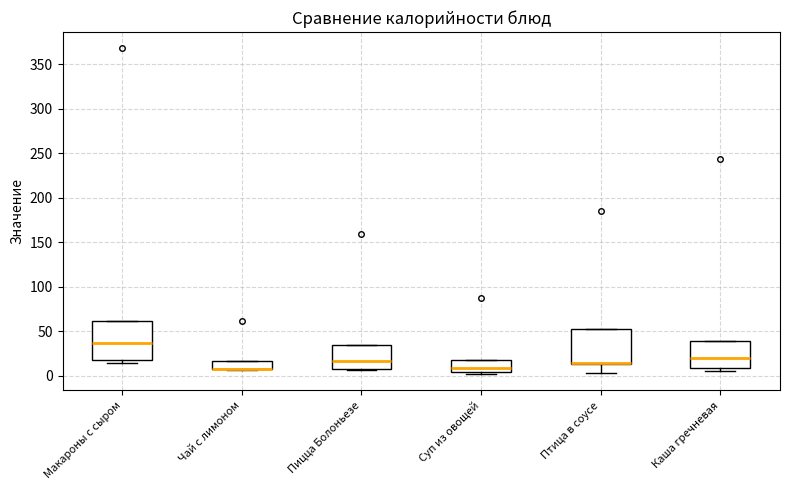

Reading left to right, read every box against the y-axis: the position of its median line, the range the box covers, and the ends of its whiskers. The values are not printed on the chart, so give them approximately, as read against the axis.

Макароны с сыром: median 40, box 20 to 60, whiskers 15 to 60
Чай с лимоном: median 10 (drawn on the box's lower edge), box 5 to 15, whiskers 5 to 15
Пицца Болоньезе: median 15, box 5 to 35, whiskers 5 to 35
Суп из овощей: median 10, box 5 to 20, whiskers 0 to 20
Птица в соусе: median 15 (drawn on the box's lower edge), box 15 to 55, whiskers 5 to 55
Каша гречневая: median 20, box 10 to 40, whiskers 5 to 40